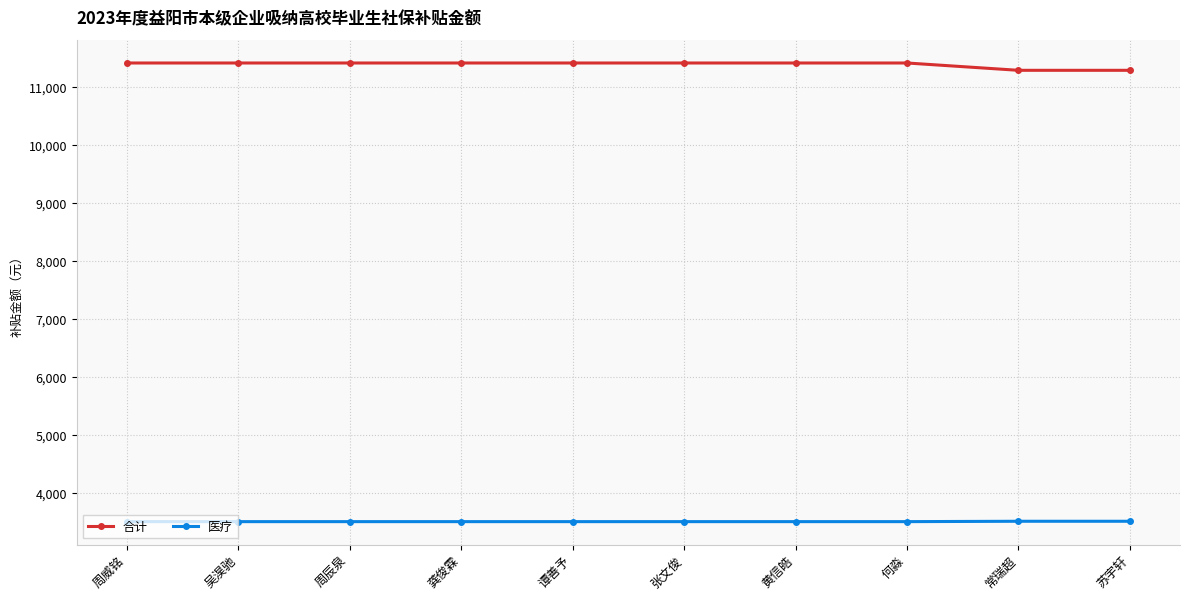

What is the spread (max minus min) of values at 吴淏驰?

7915.8